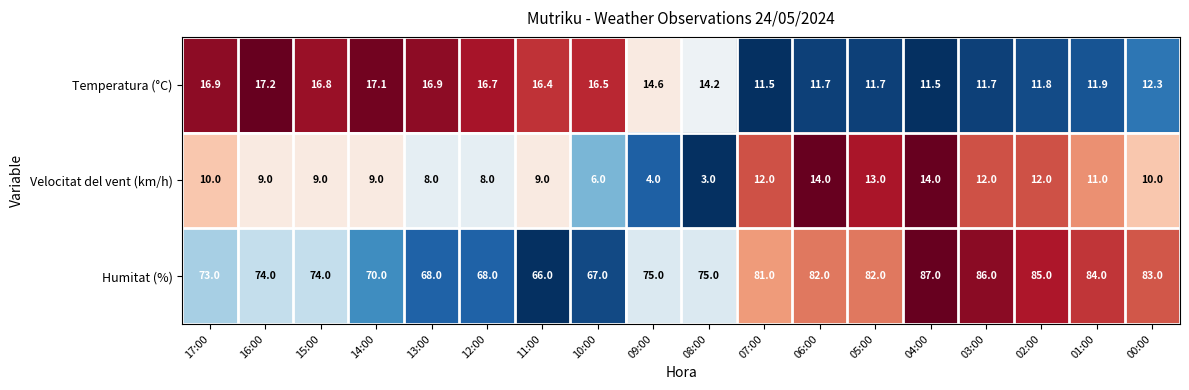

At how many categories does at least one series exceed 39?

18